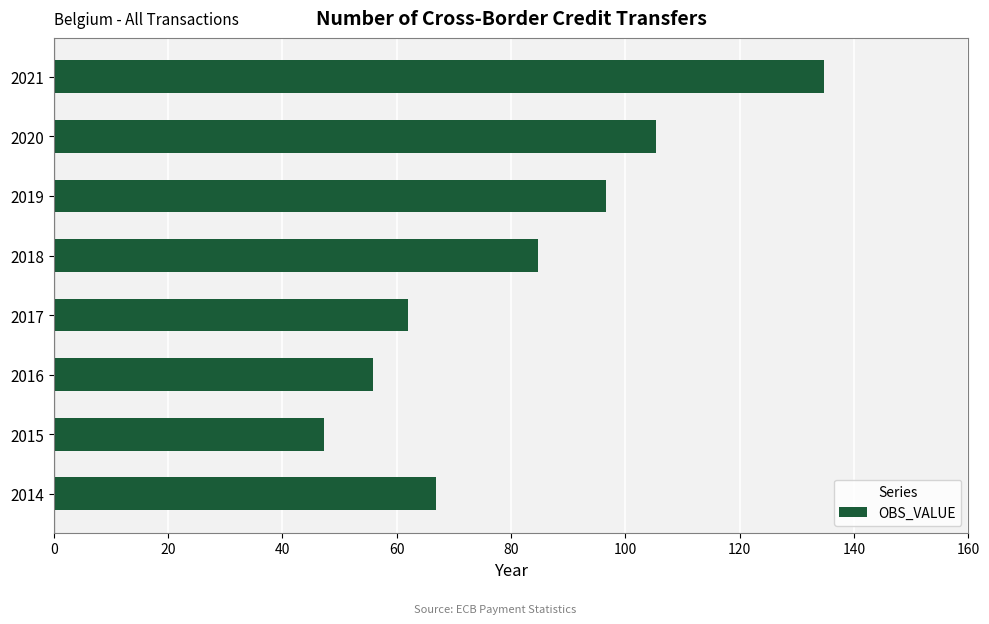

List the labels in order of value, largest first.

2021, 2020, 2019, 2018, 2014, 2017, 2016, 2015